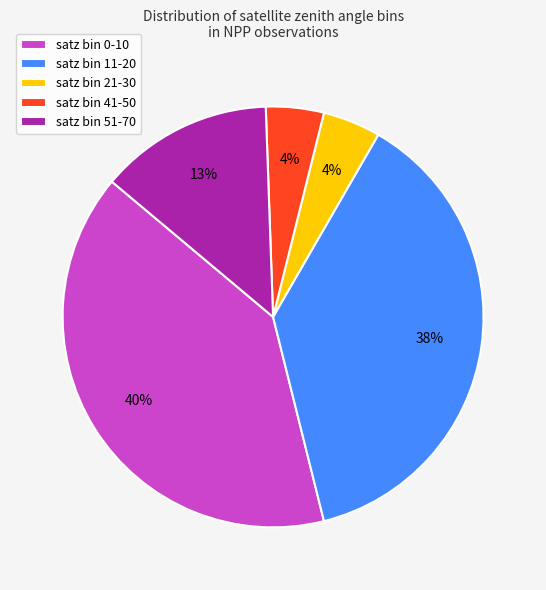

The satz bin 21-30 slice represents 4% of the pie. True or false?

True